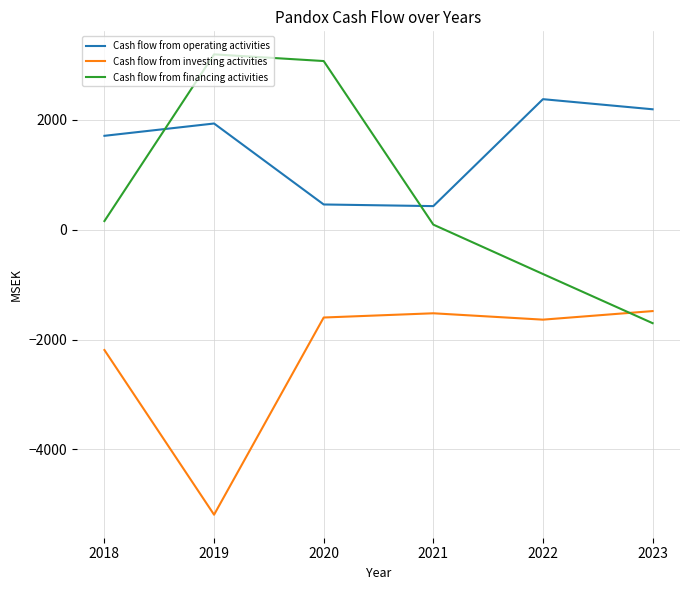

At how many categories does at least one series exceed 1513?

5